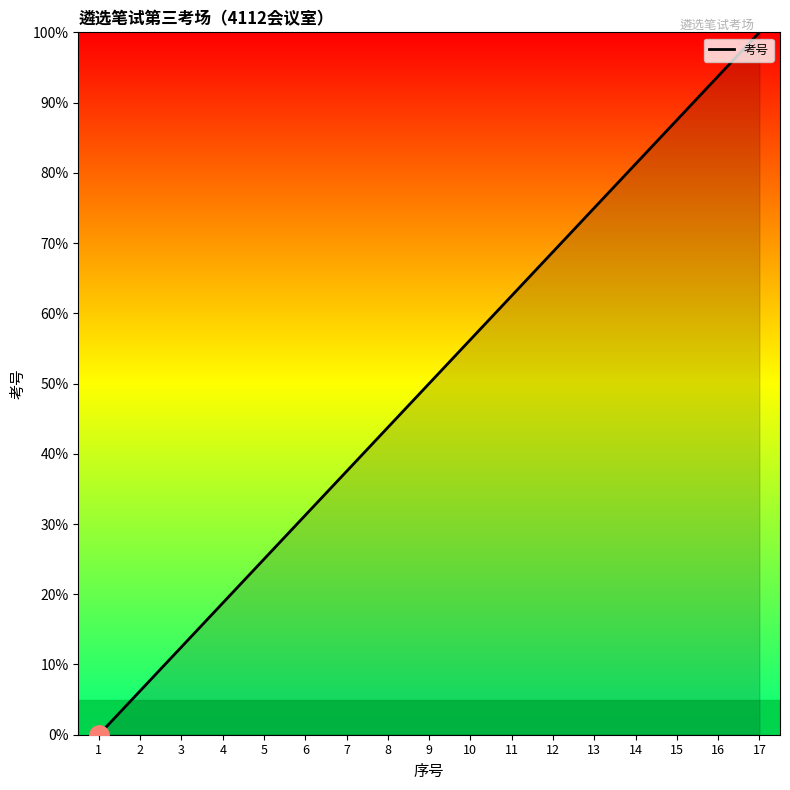

What is the sum of the values at 5 and 8?

68.8